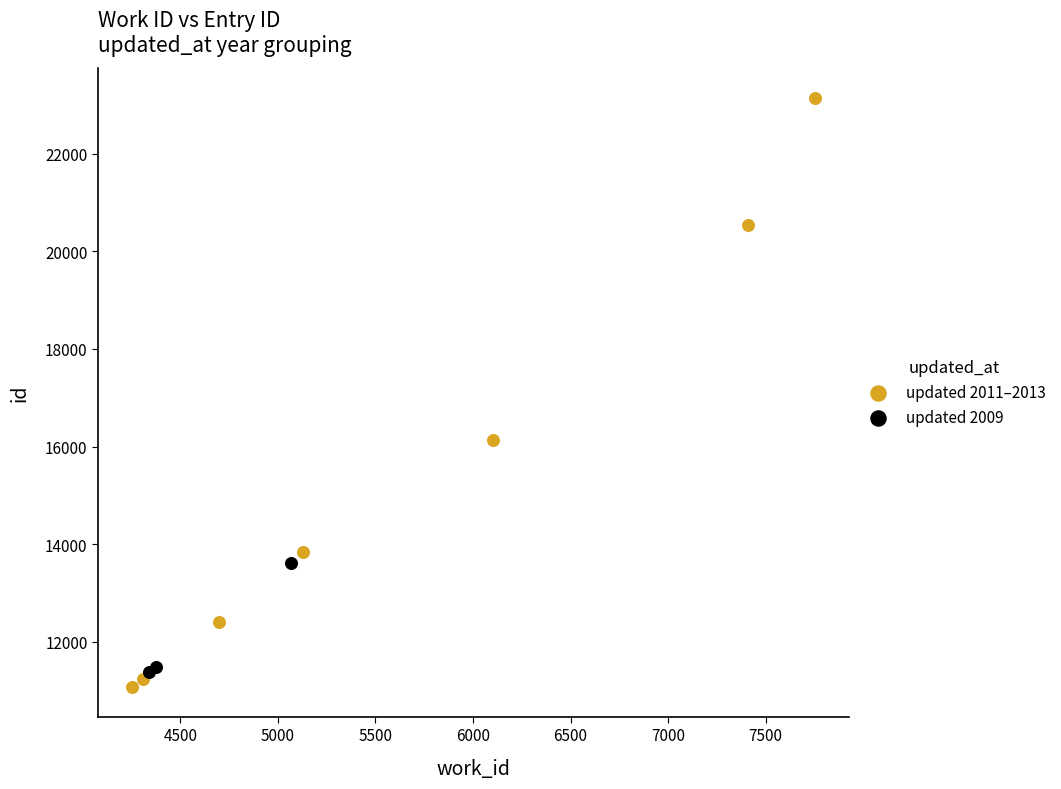

Which series contains the highest Y value?

updated 2011–2013